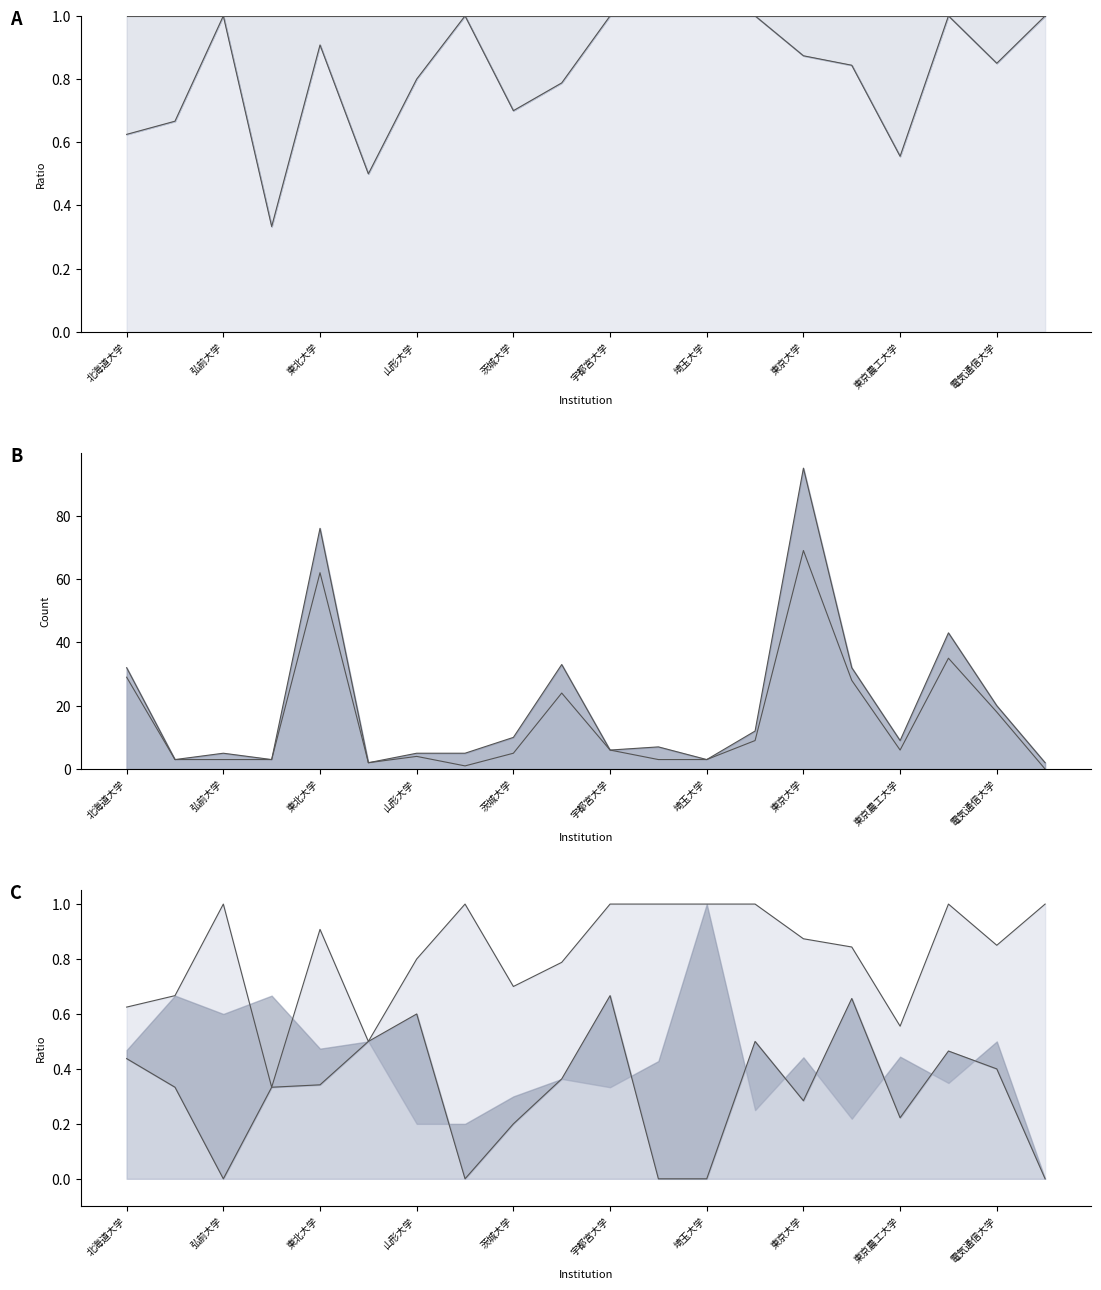

How many distinct data groups are displayed?

6